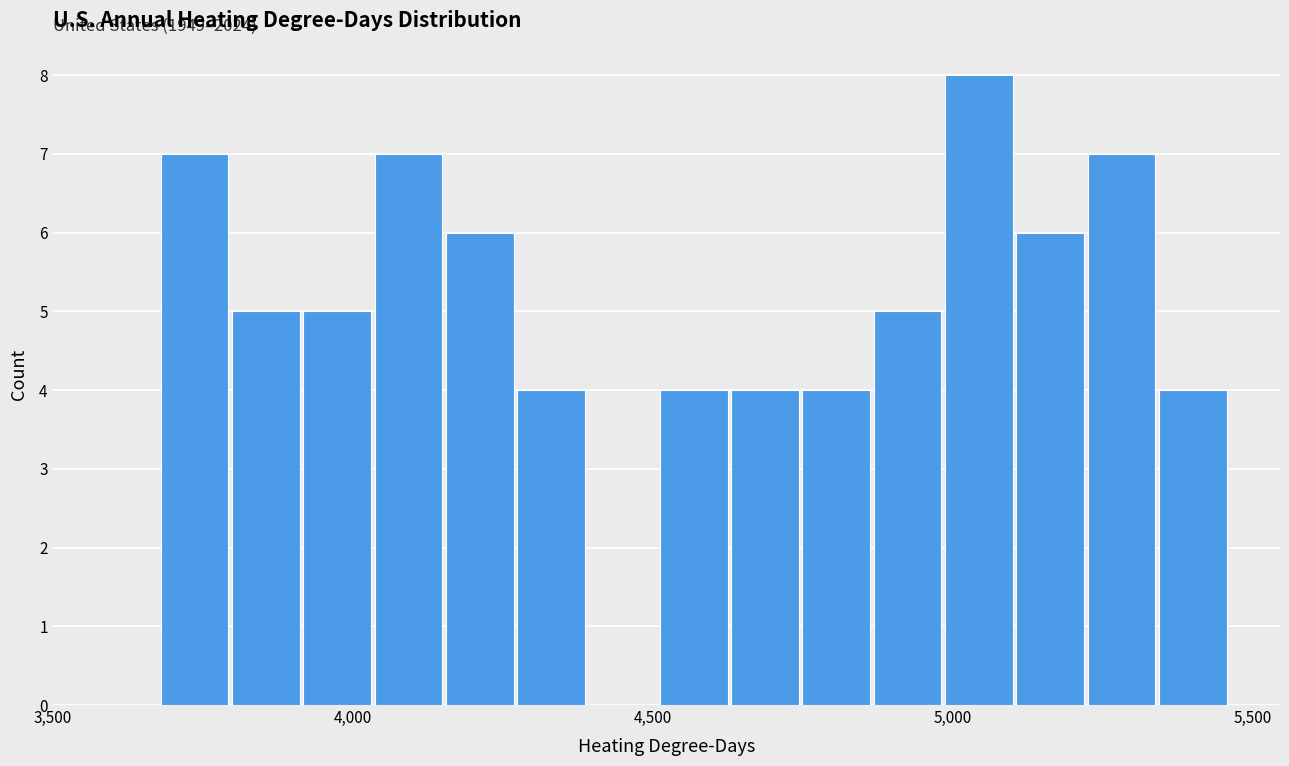

Read against the x-axis, roughly where is the centre of the tallest bar?

5050